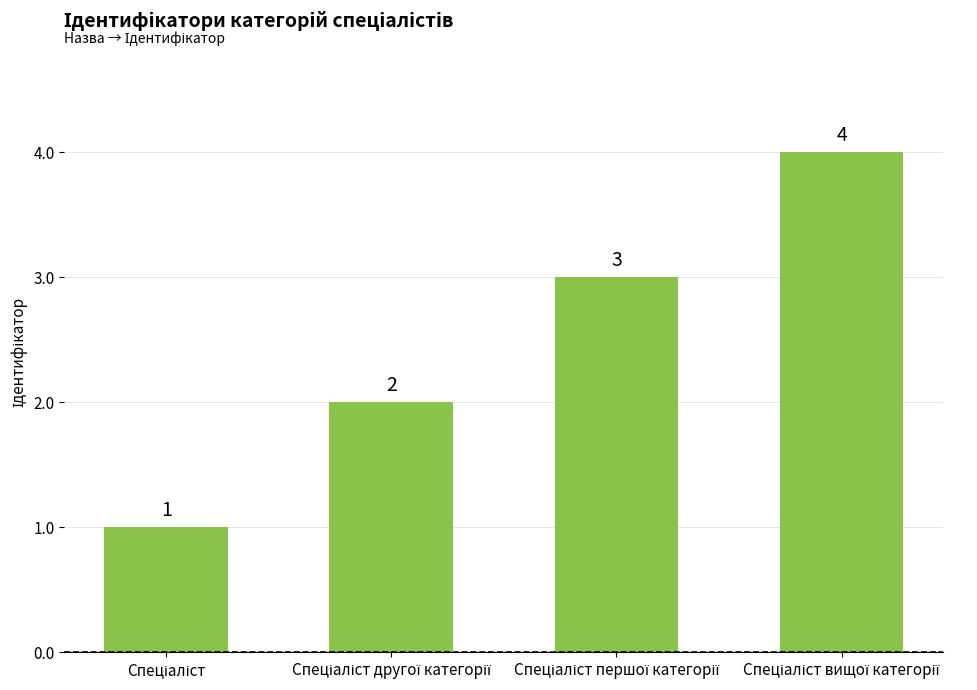

What is the value of the 1st bar from the left?

1